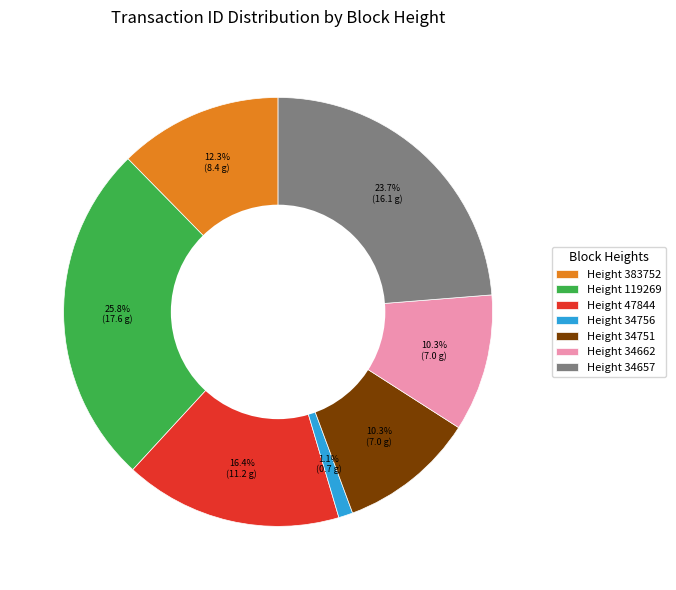

Is there a majority slice in this chart?

No